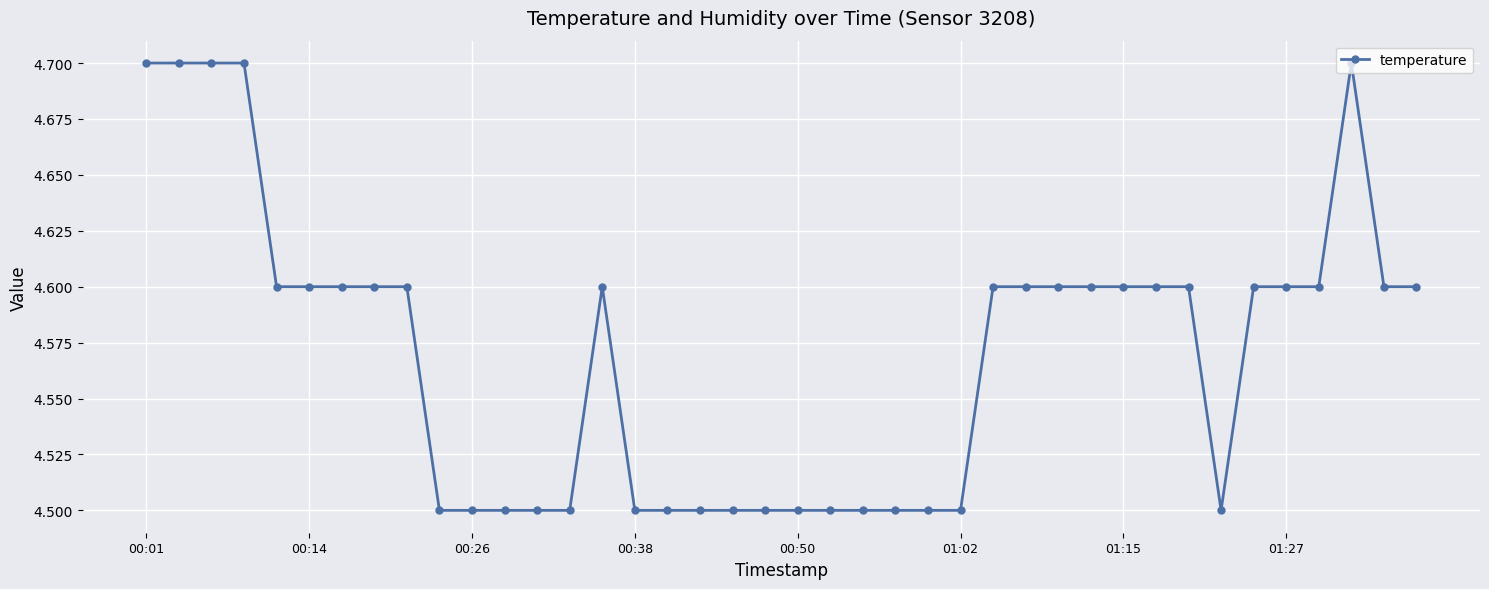

How many values are between 4 and 5?

40